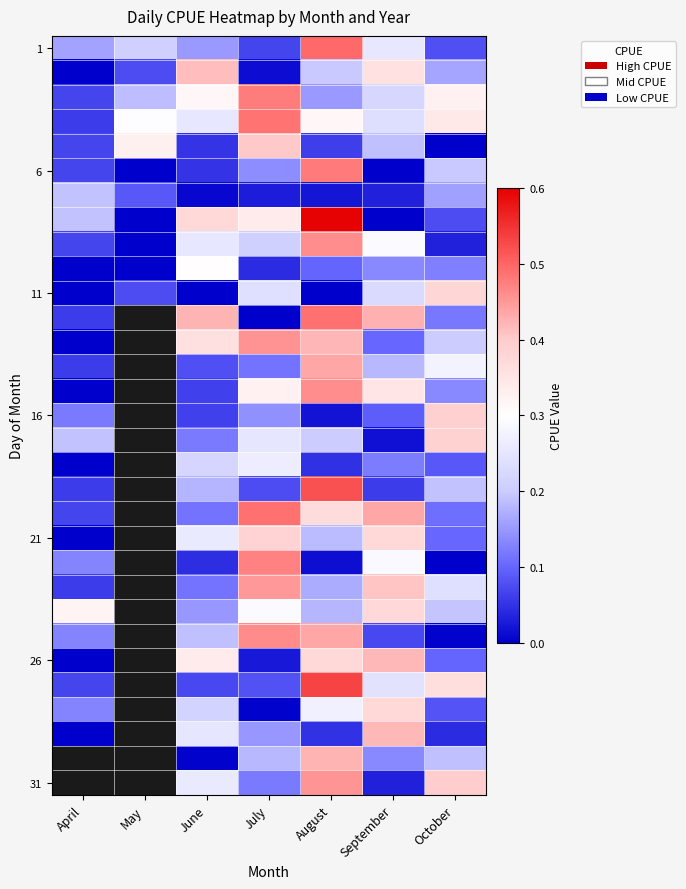

What is the maximum value shown in the chart?

0.6